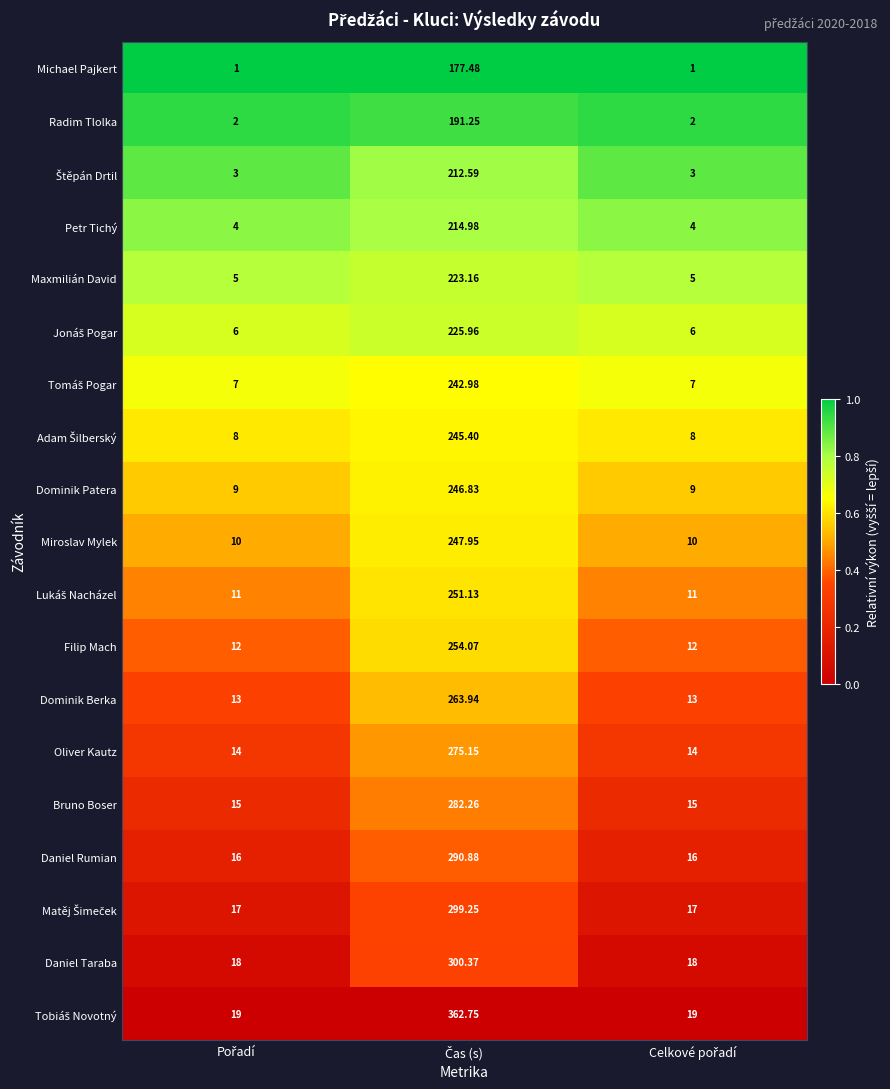

At which category is the sum across all series the highest?

Čas (s)